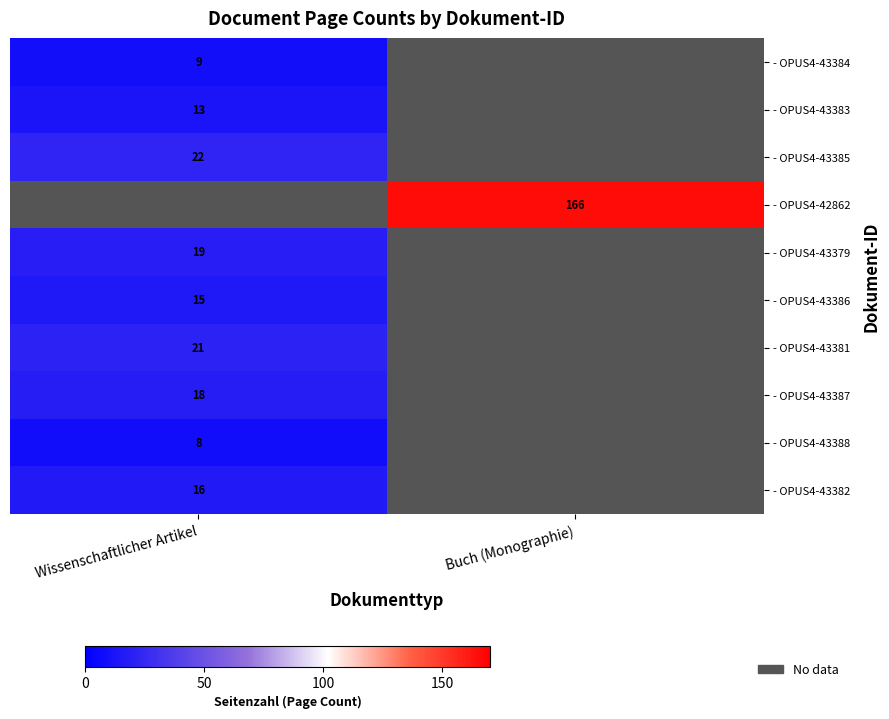

True or false: - OPUS4-43384 has a value of 4.6 at Wissenschaftlicher Artikel.

False